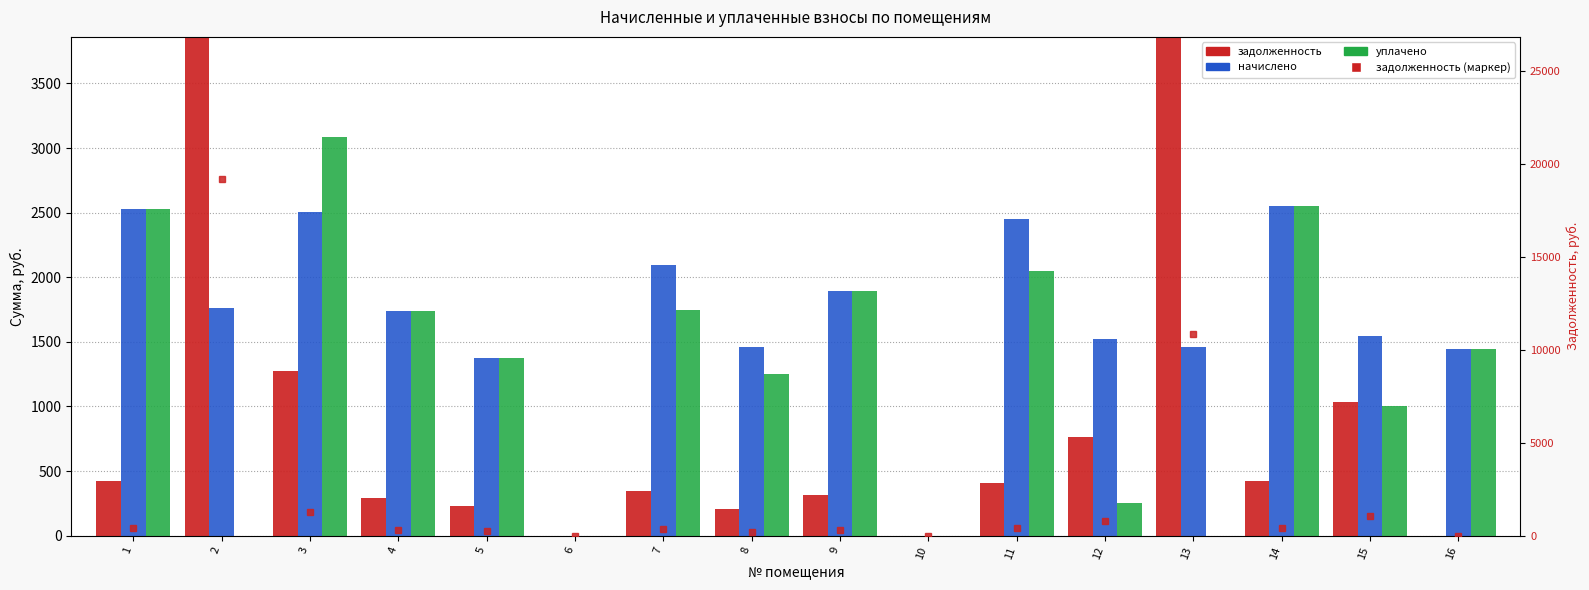

Rank the series at 8 from highest to lowest value.

начислено, уплачено, задолженность, задолженность (маркер)